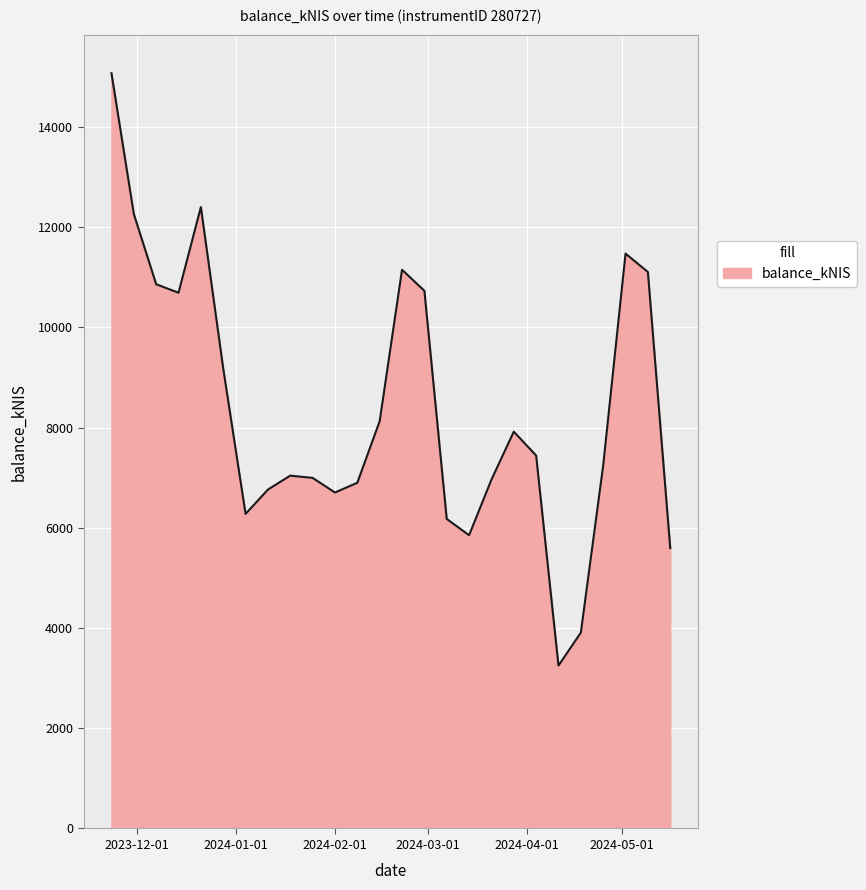

What is the smallest value displayed?

3251.2